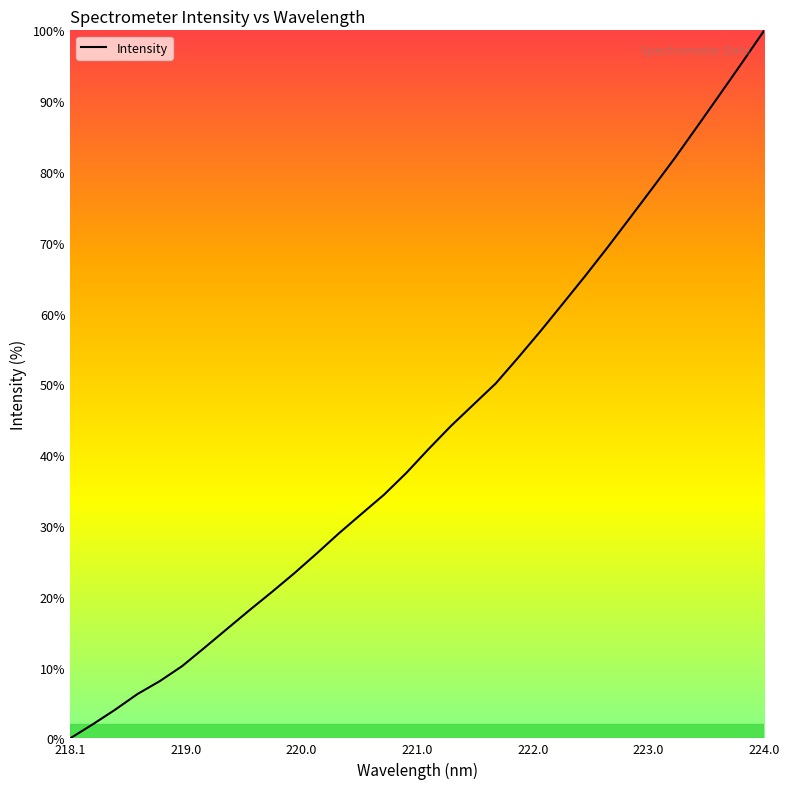

Reading right to left, transcribe all the data shown in this chart.

100.0	95.4	90.9	86.4	82.0	77.7	73.5	69.4	65.3	61.4	57.5	53.8	50.1	47.1	44.1	40.9	37.5	34.4	31.7	29.0	26.1	23.3	20.7	18.1	15.5	12.8	10.2	8.1	6.3	4.0	2.0	0.0